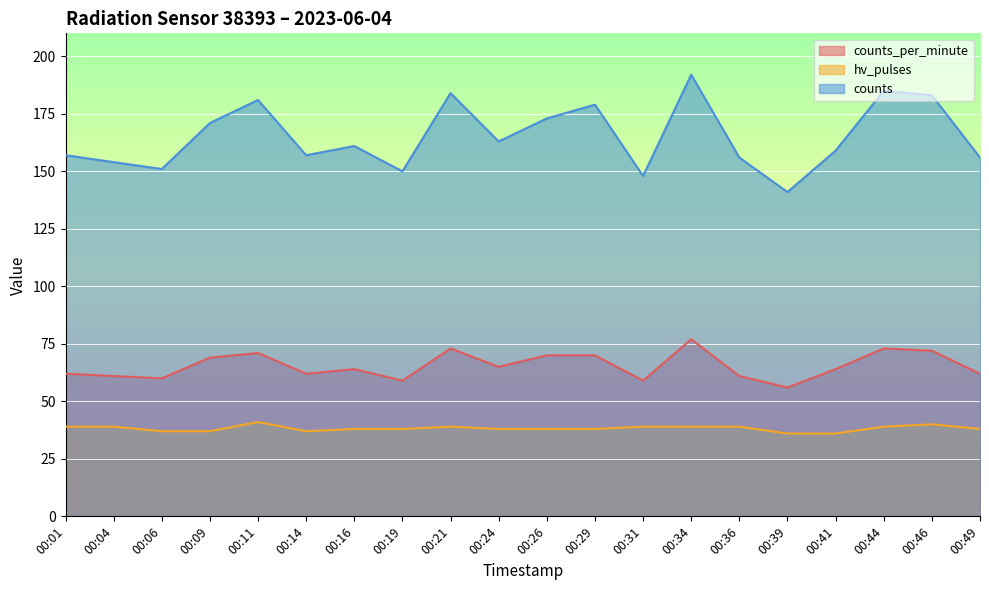

At 00:31, list the series in order from smallest to largest.

hv_pulses, counts_per_minute, counts